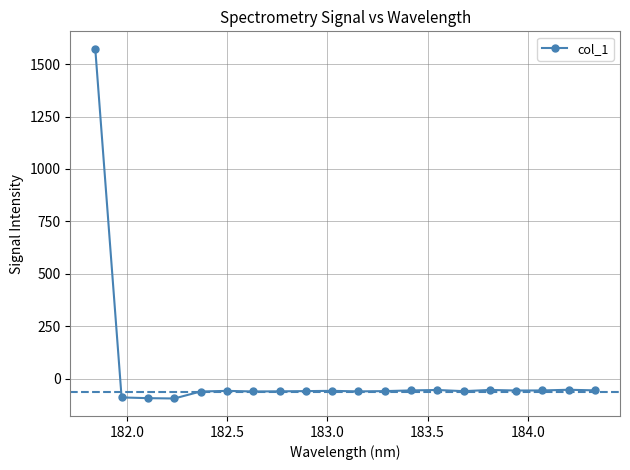

What is the value of the 2nd point from the left?

-89.9